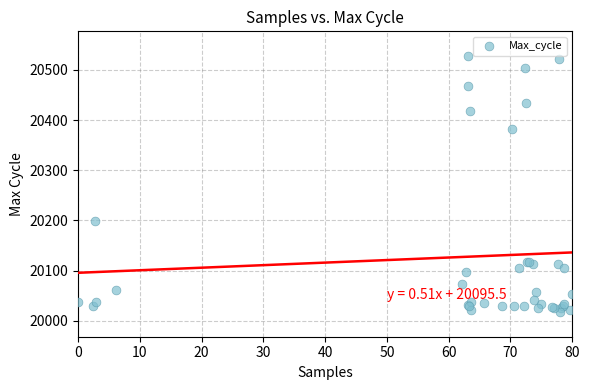

What Y value in the scatter plot is closest to 20272?

20199